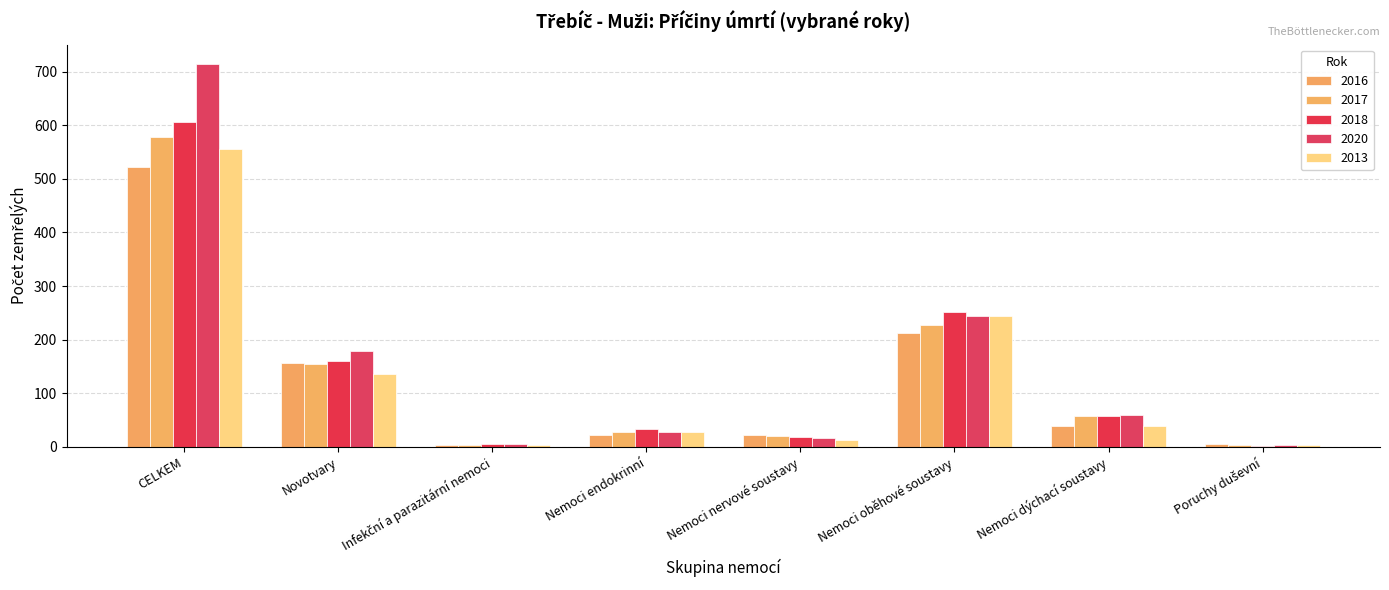

Is it true that 2016 equals 156 at Novotvary?

True